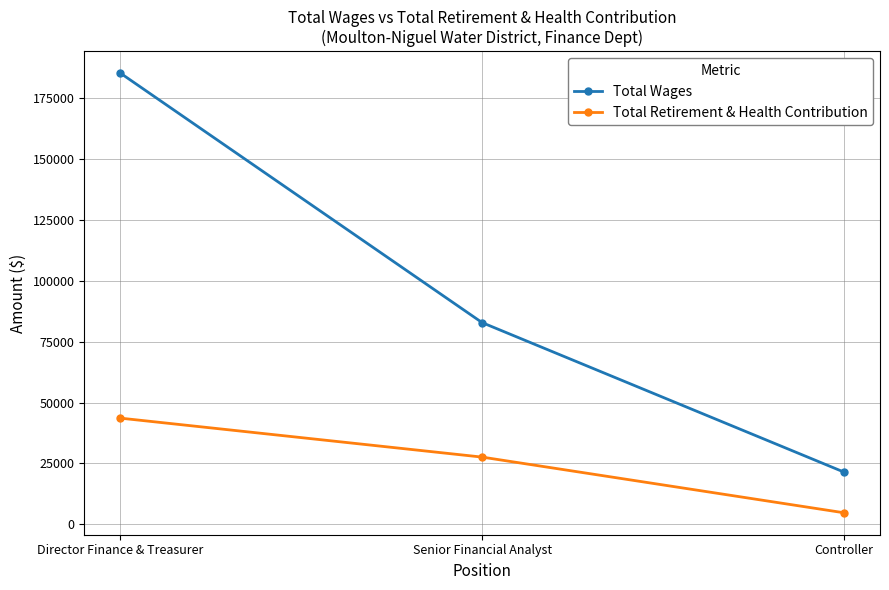

What is the label of the 2nd point from the left?

Senior Financial Analyst